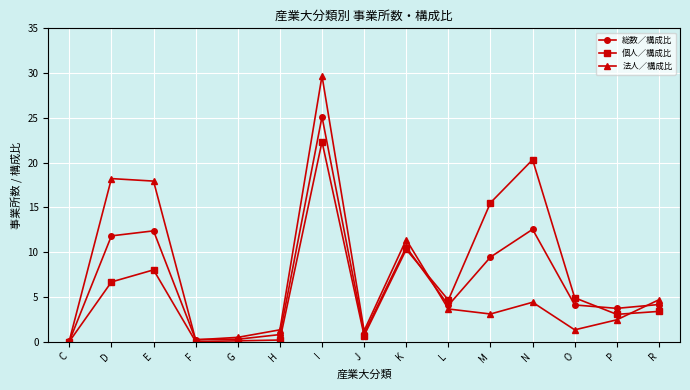

Count the number of categories in the chart.

15